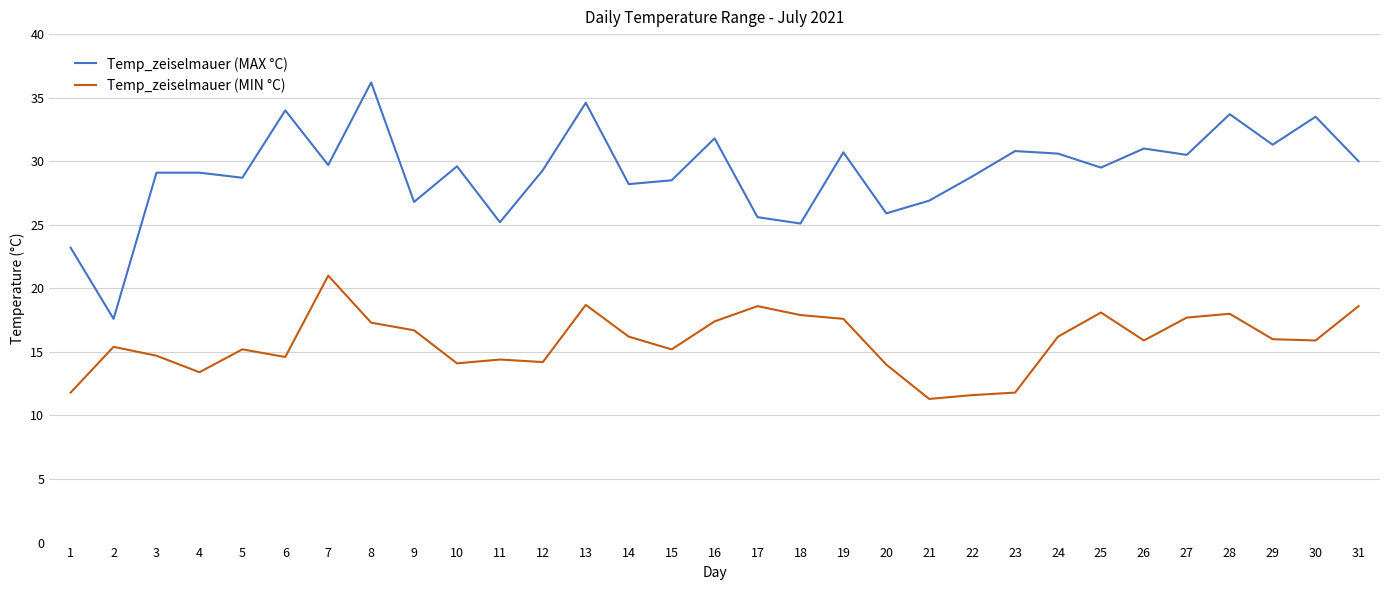

True or false: Temp_zeiselmauer (MAX °C) and Temp_zeiselmauer (MIN °C) cross at least once.

False